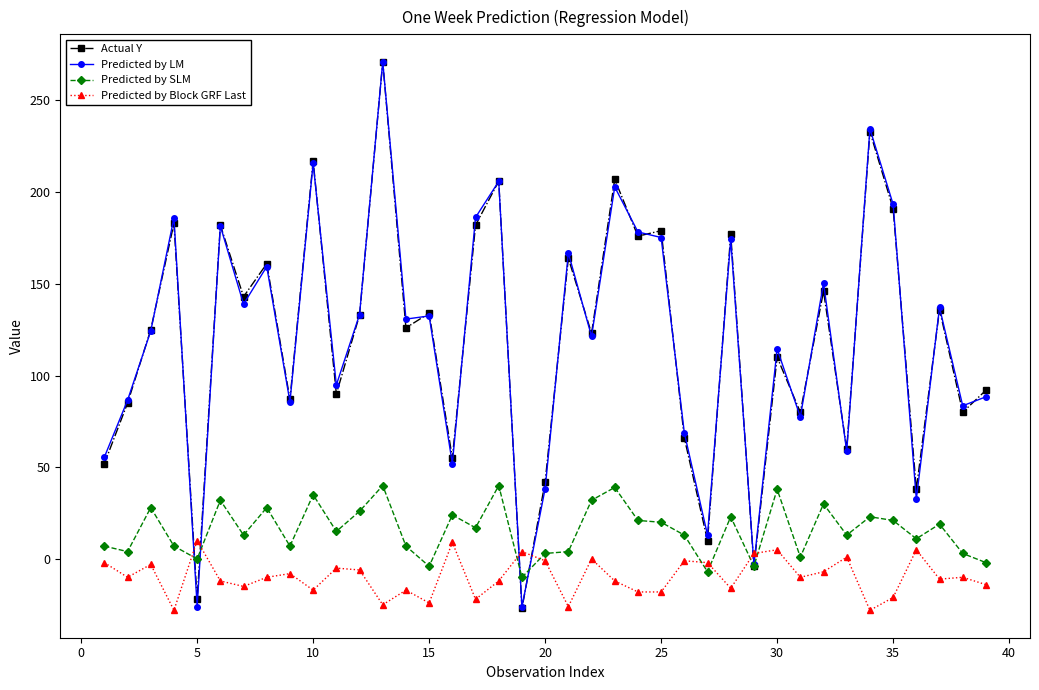

How many data points in Predicted by LM are above 130?

20